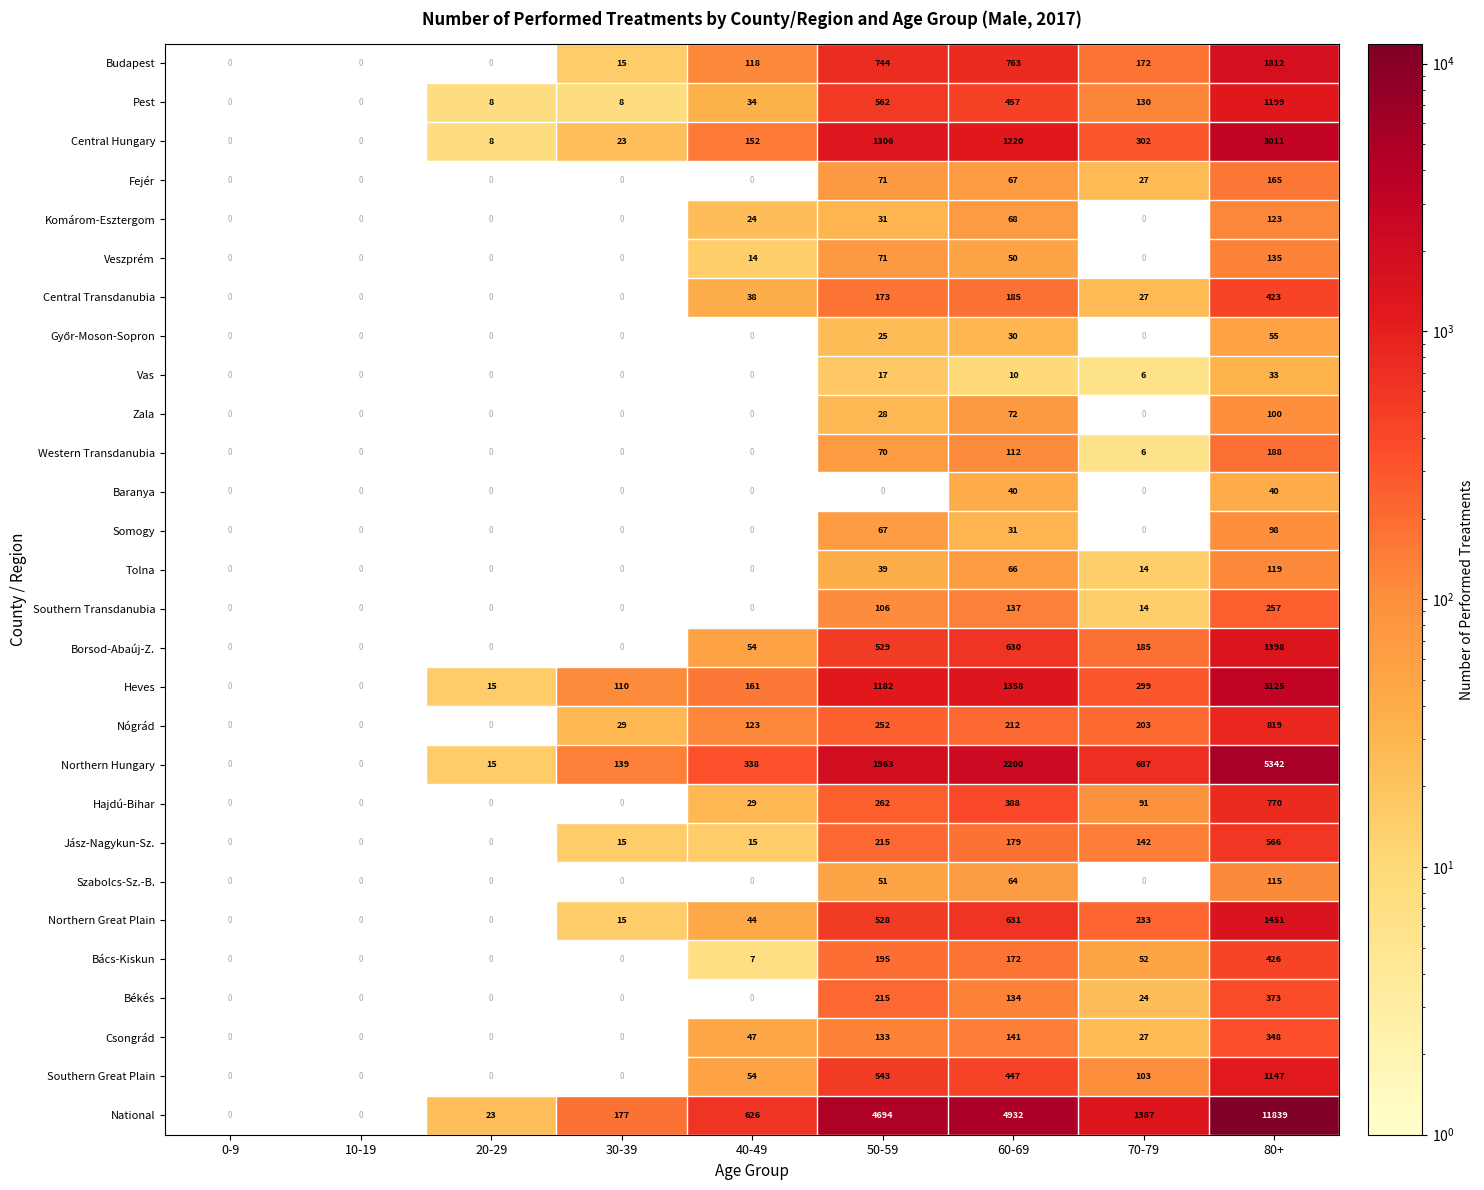

Is the value of National at 20-29 greater than the value of Budapest at 70-79?

No